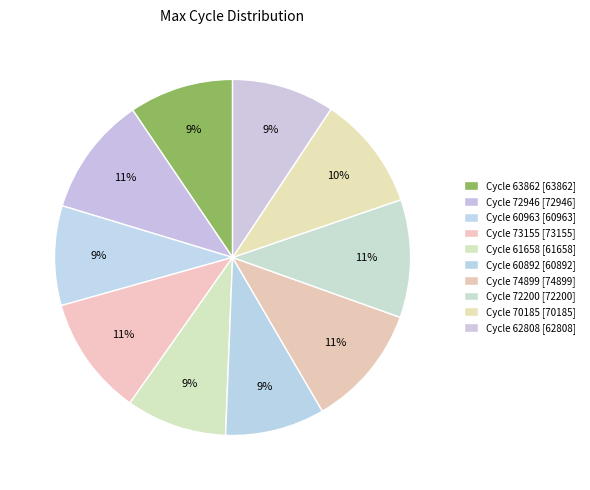

Does any single category account for the majority?

No